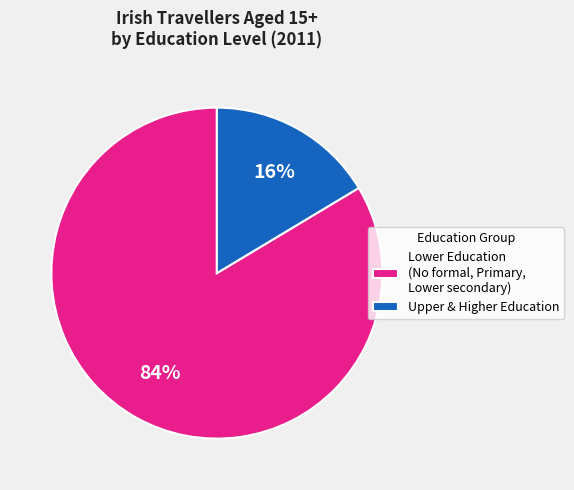

To the nearest percent, what percentage of the pie is Upper & Higher Education?

16%